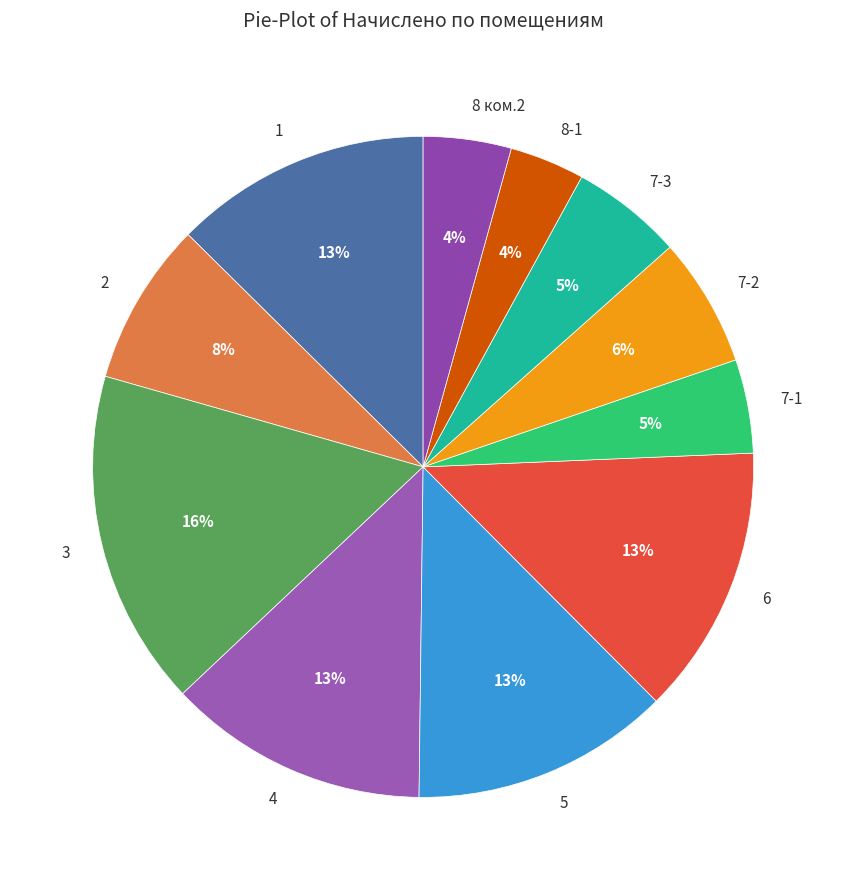

What percentage is the 8 ком.2 slice, to the nearest percent?

4%